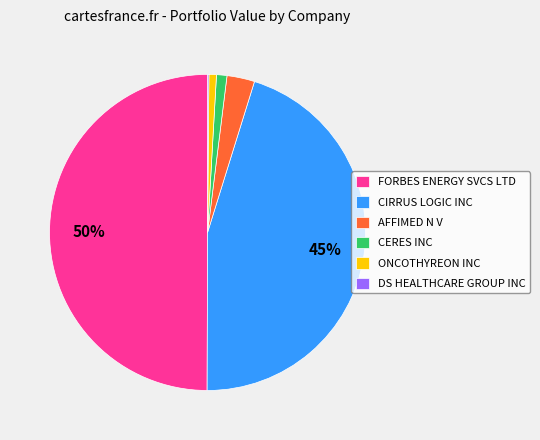

Is it true that CIRRUS LOGIC INC is 45% of the pie?

True